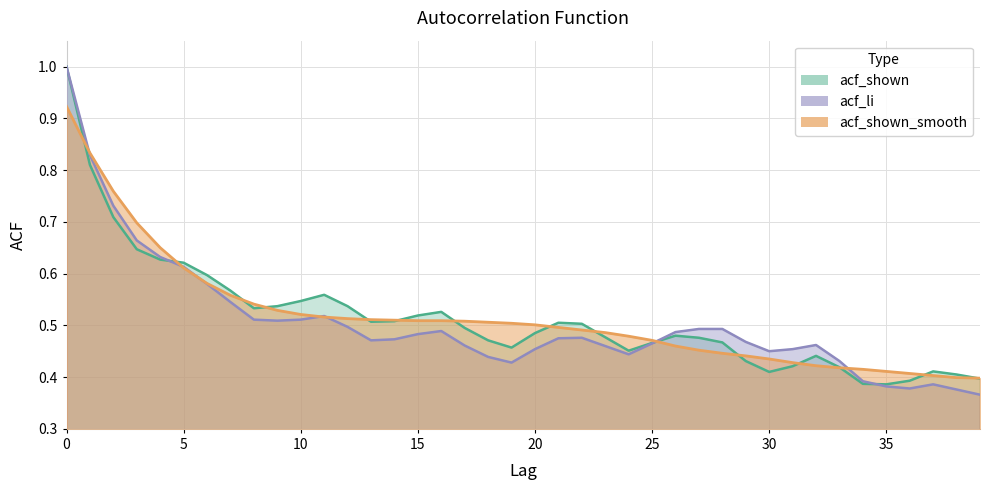

What is the average value of the acf_shown_smooth series?

0.5